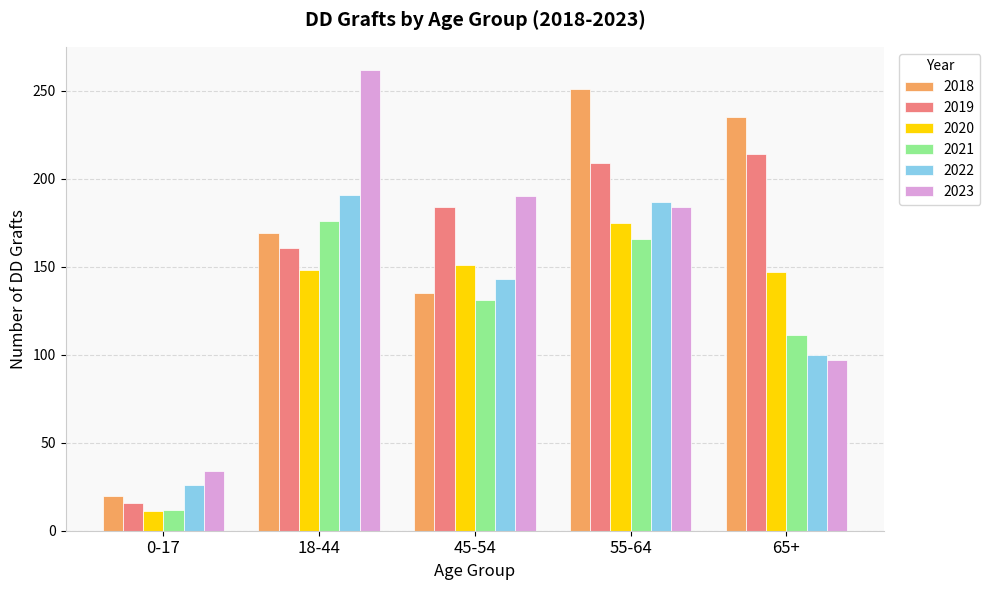

At which category is the sum across all series the highest?

55-64